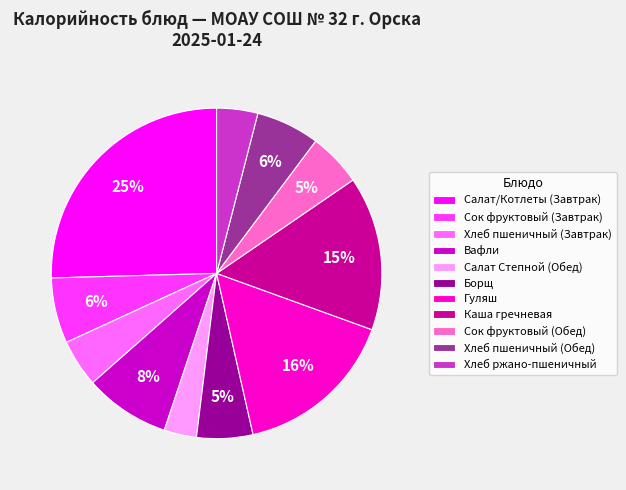

To the nearest percent, what is the difference between the Борщ and Хлеб ржано-пшеничный slice percentages?

1%